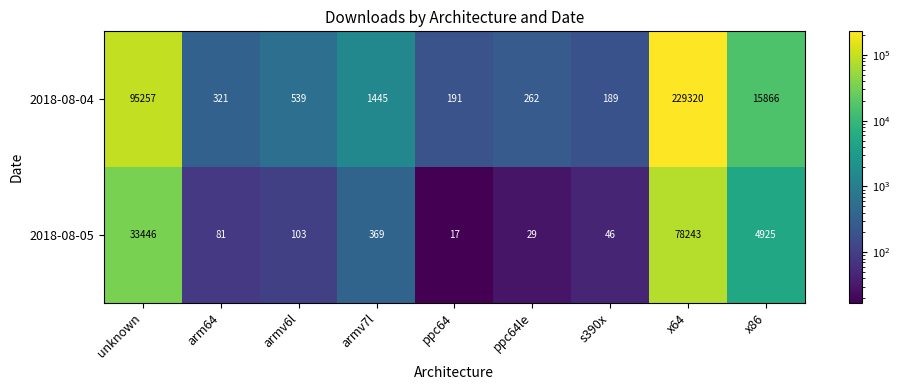

Is it true that 2018-08-05 equals 2474 at x86?

False